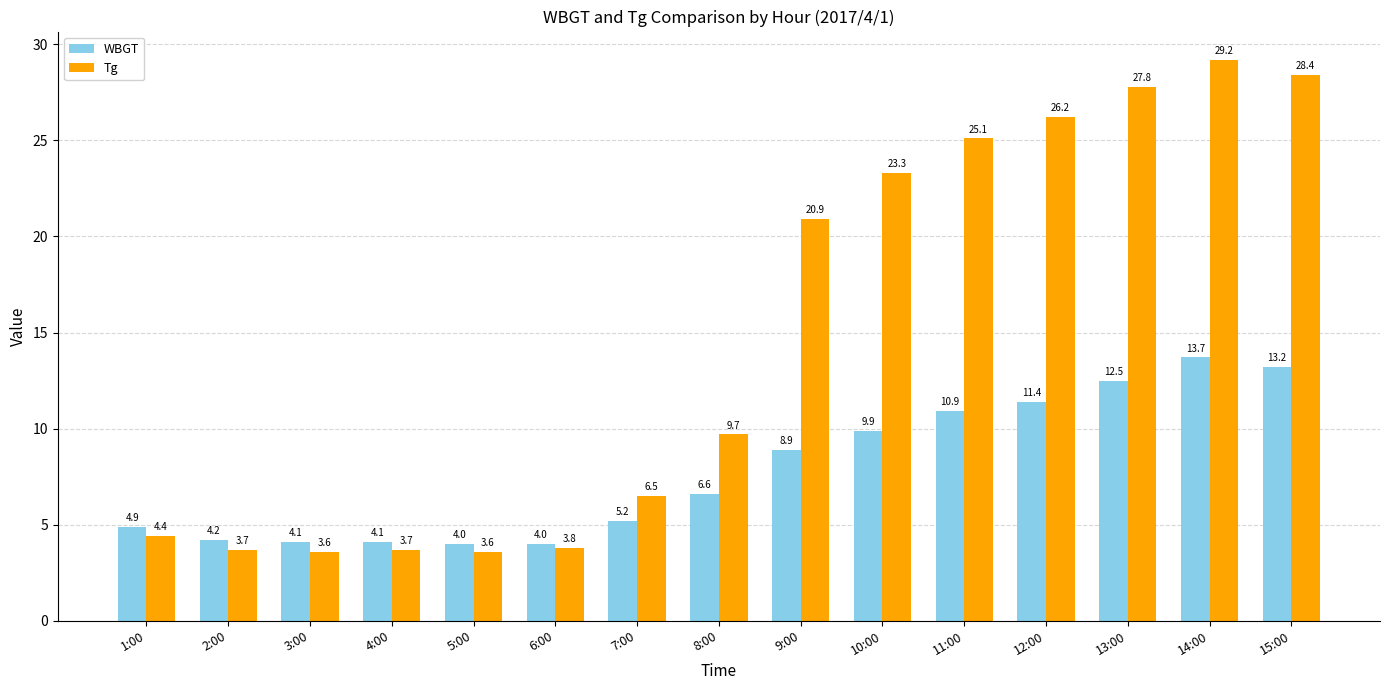

How many bars are there in total?

30